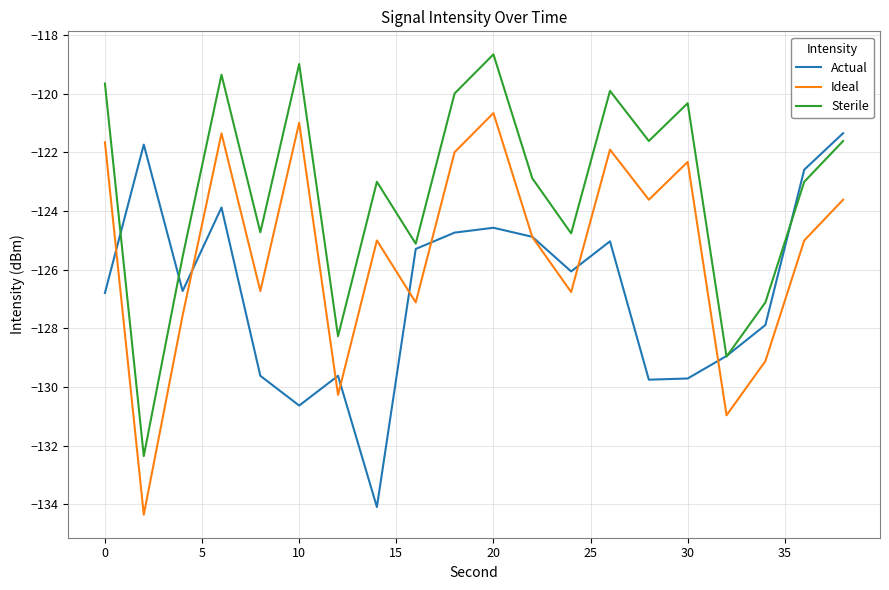

List the series in order of their overall mean, lowest first.

Actual, Ideal, Sterile